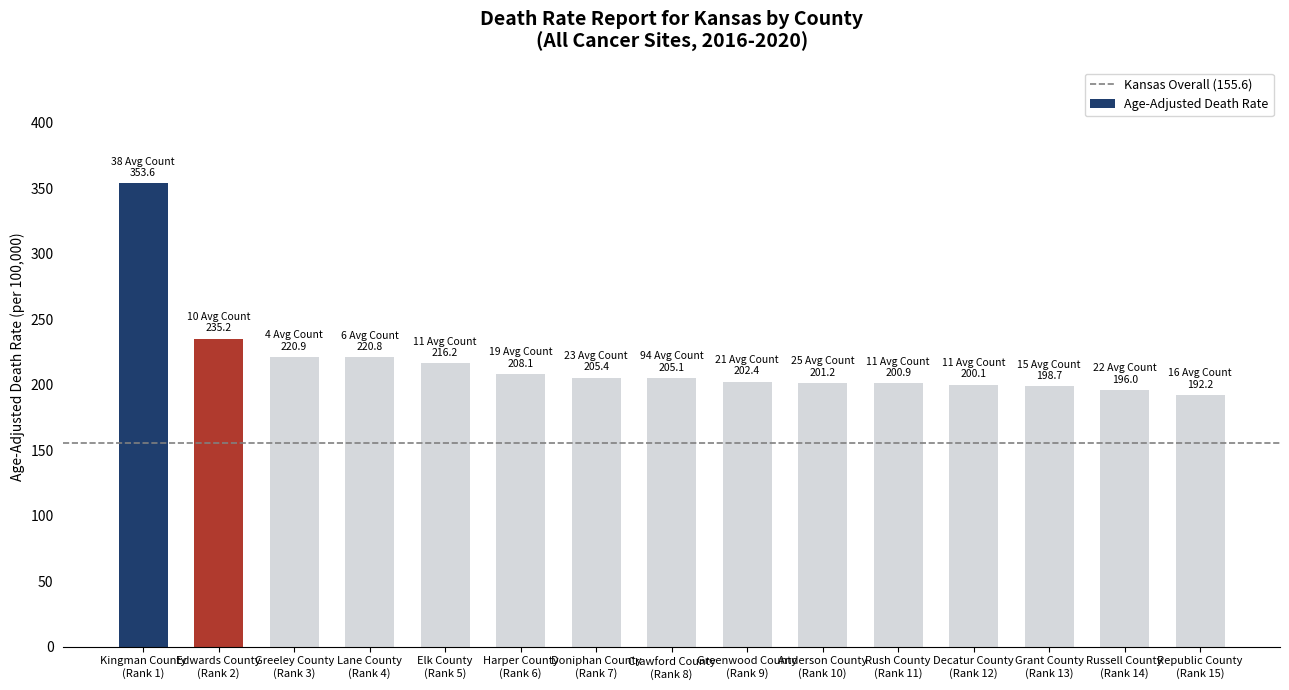

What is the value of the 1st bar from the left?

353.6